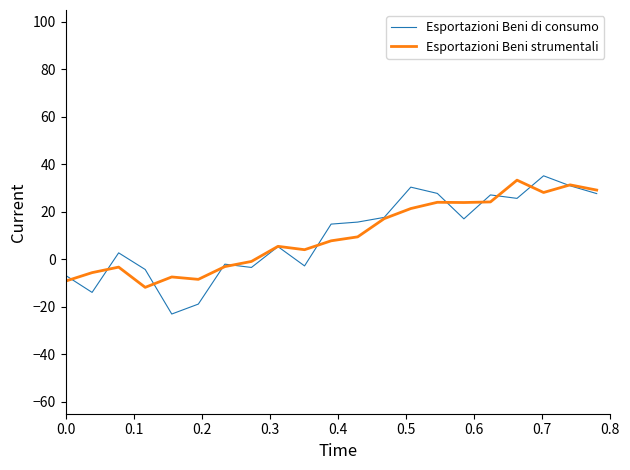

What is the greatest value displayed?

35.2